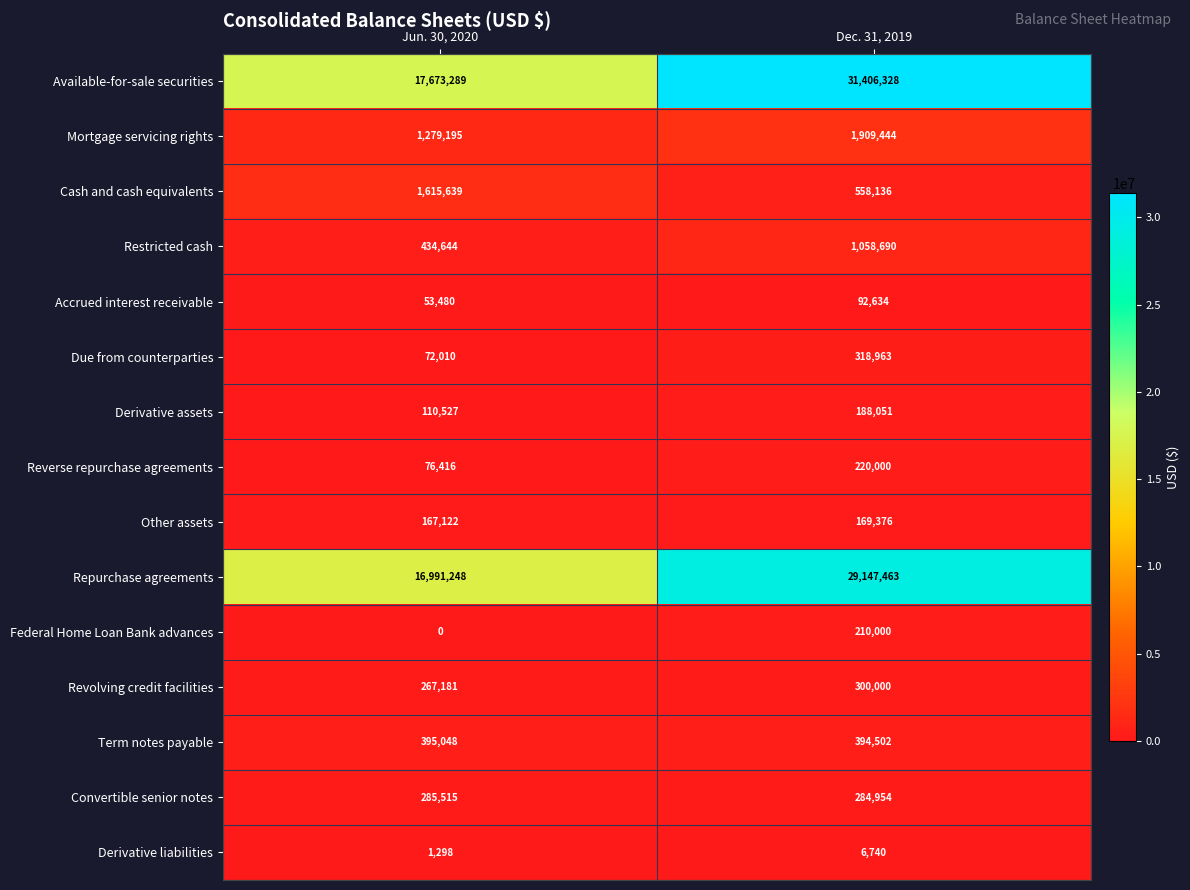

What is the average value of the Mortgage servicing rights series?

1594320